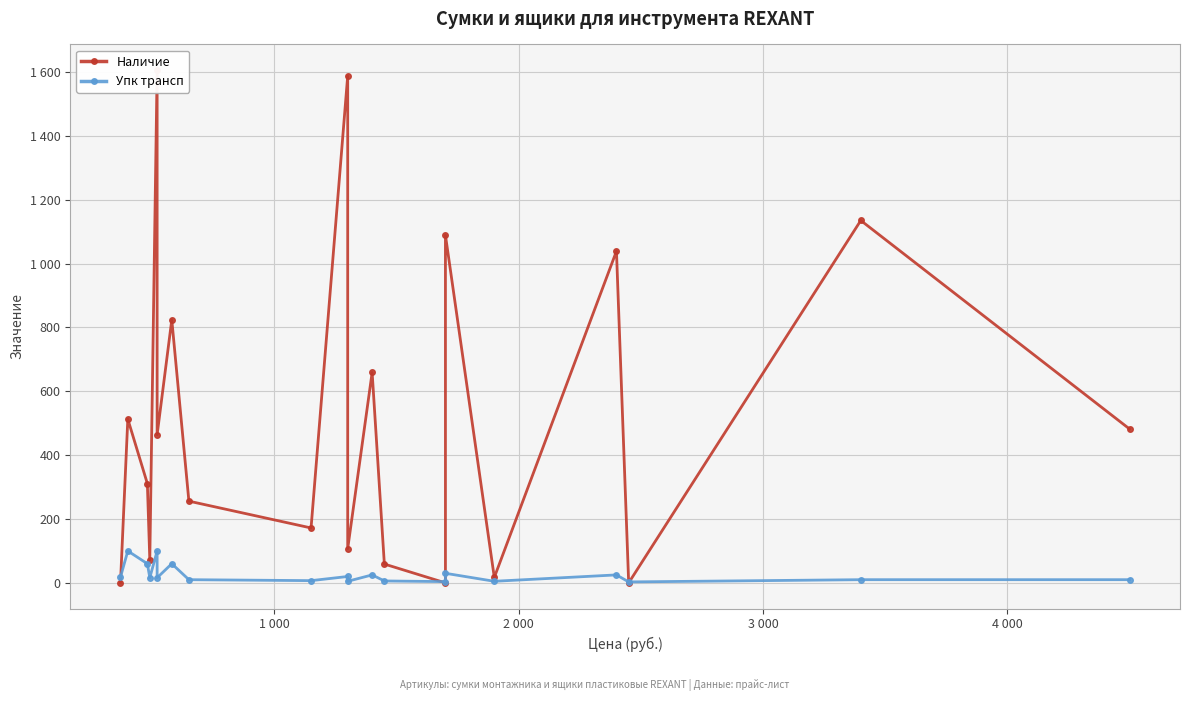

Does the chart display data point markers on the line(s)?

Yes